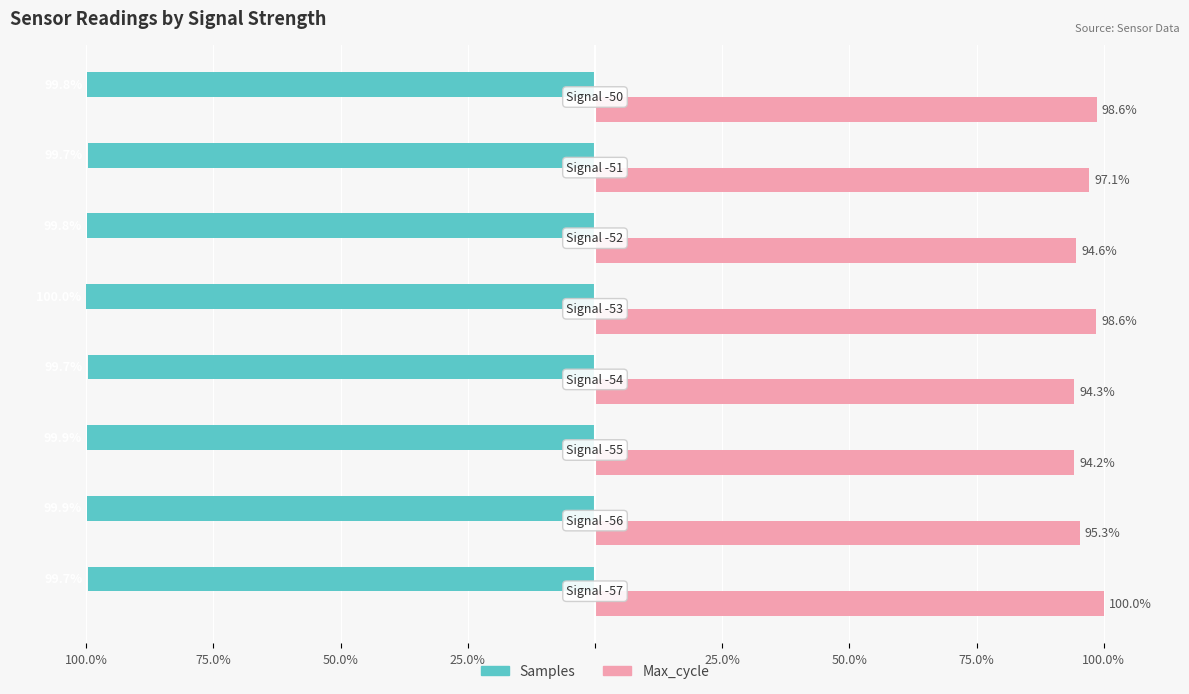

Which series has the largest range (max minus min)?

Max_cycle